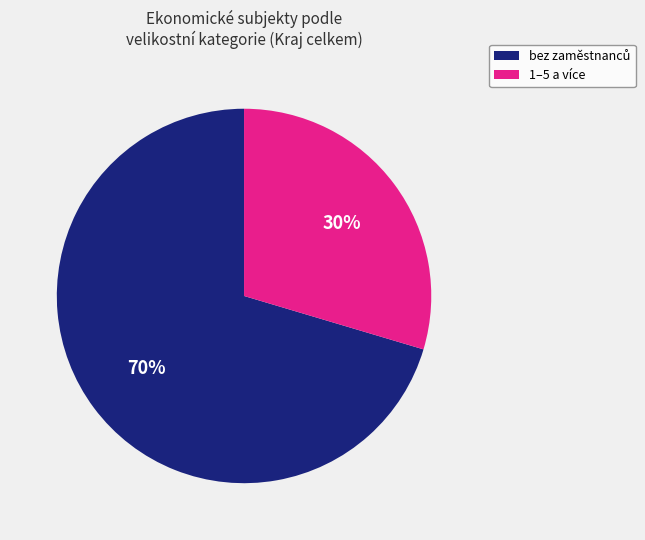

To the nearest percent, what is the average slice percentage?

50%